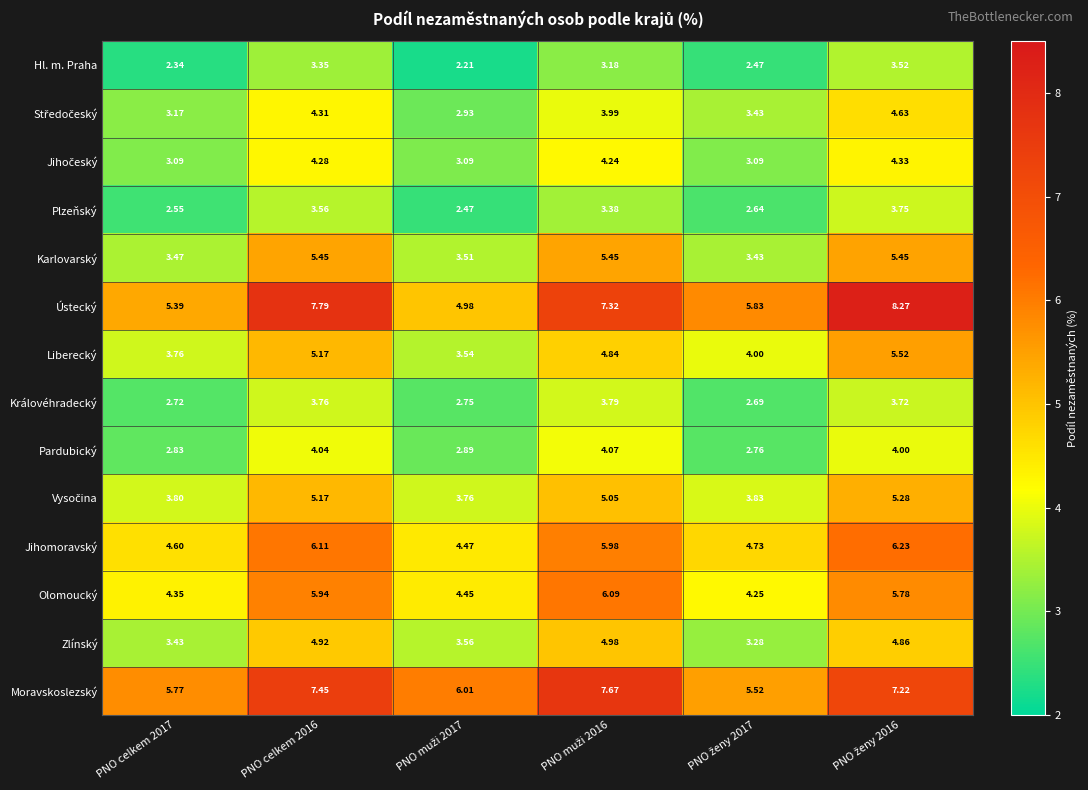

Which series has the largest total across all categories?

Moravskoslezský